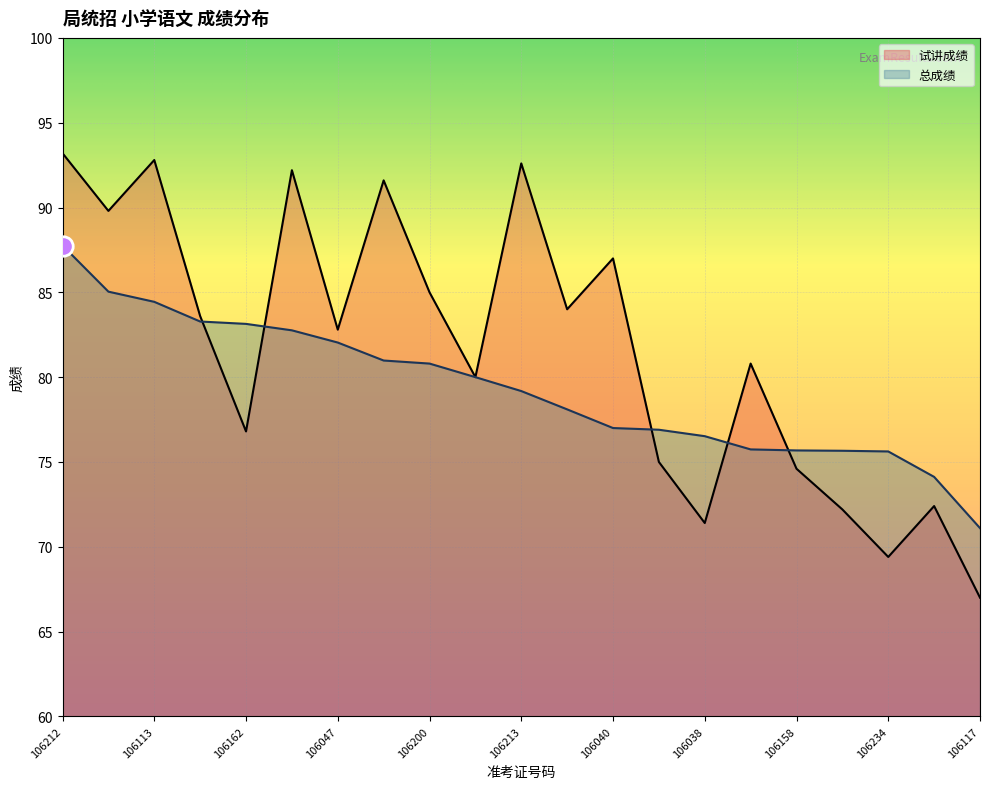

Between 106218 and 106038, which series saw the biggest shift?

试讲成绩